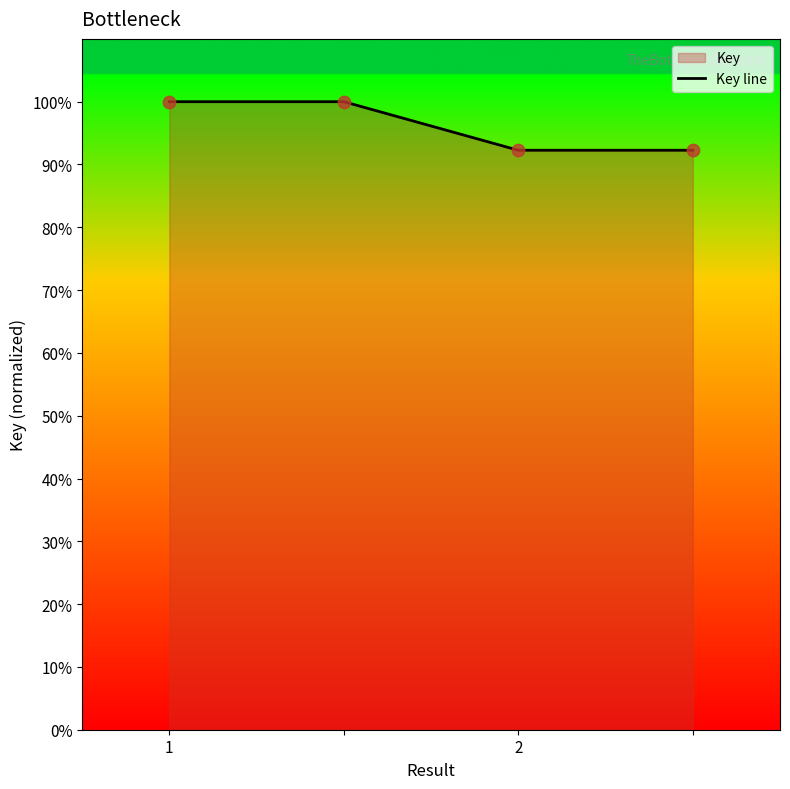

What is the change in value from 1 to 2?

-7.7